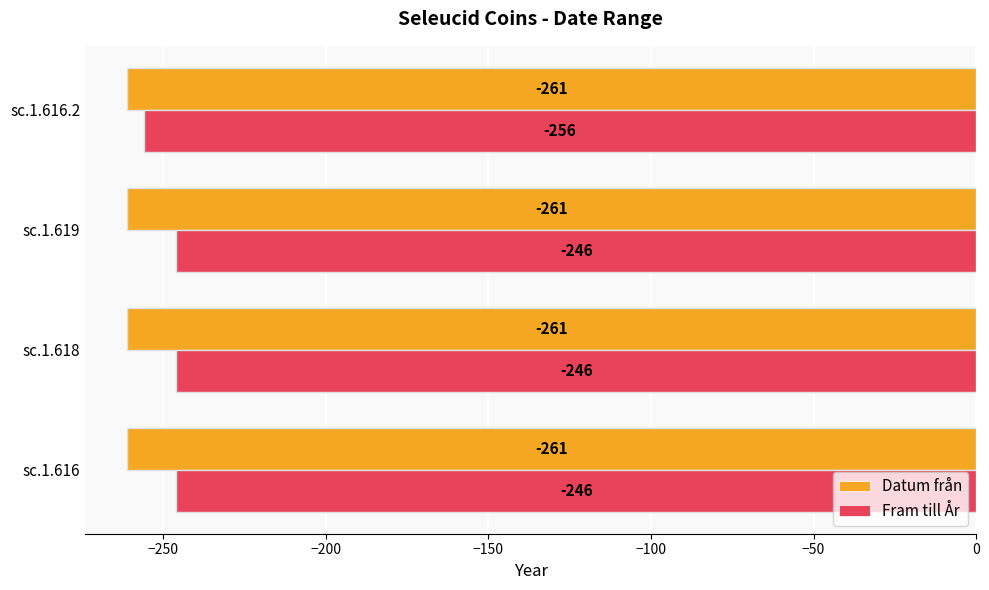

True or false: Fram till År has a value of -256 at sc.1.616.2.

True